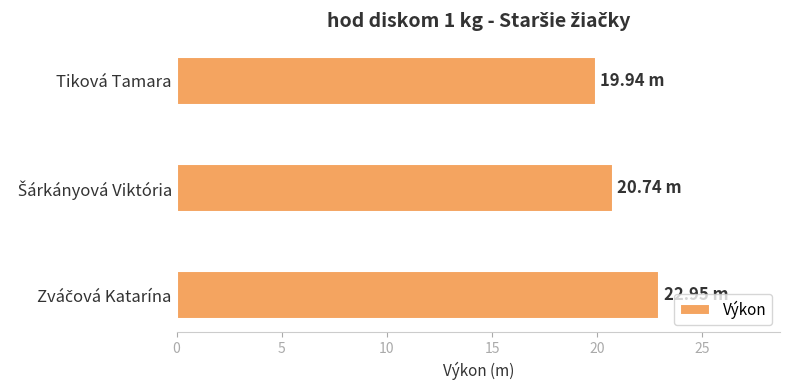

Which label corresponds to the smallest value in the chart?

Tiková Tamara